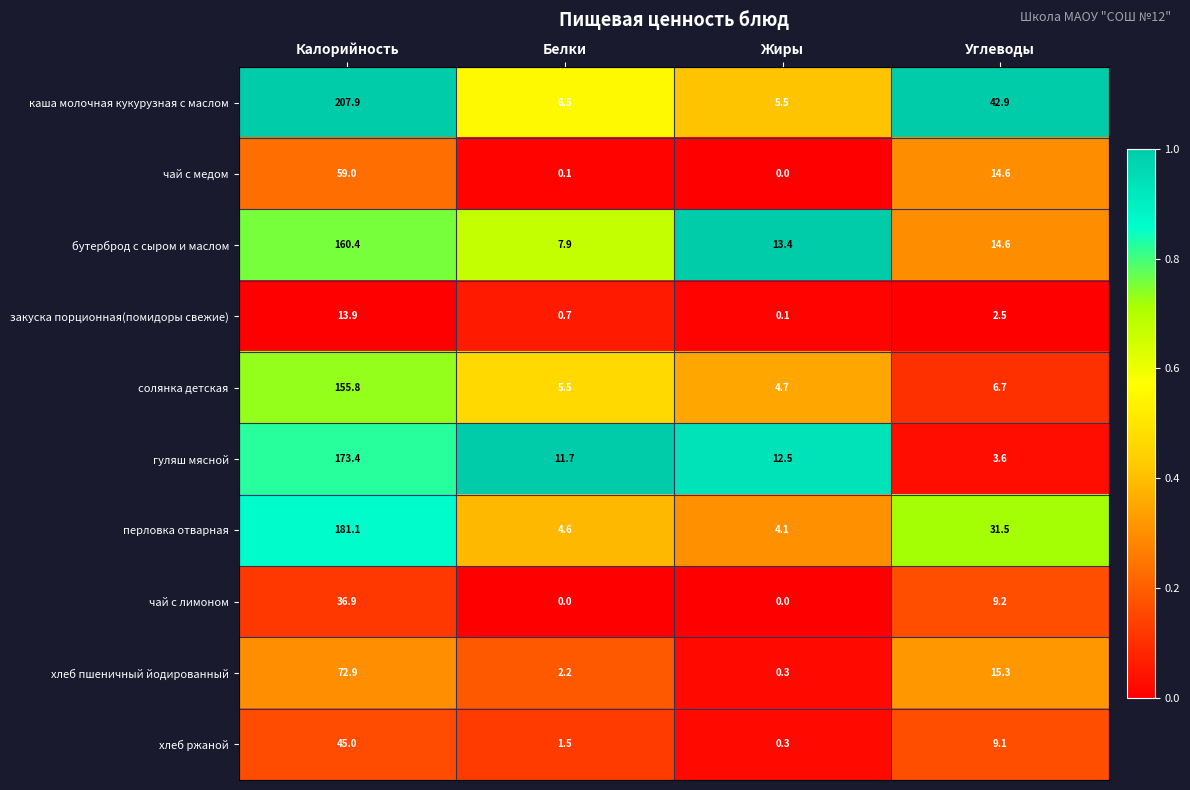

Which series has the largest total across all categories?

каша молочная кукурузная с маслом